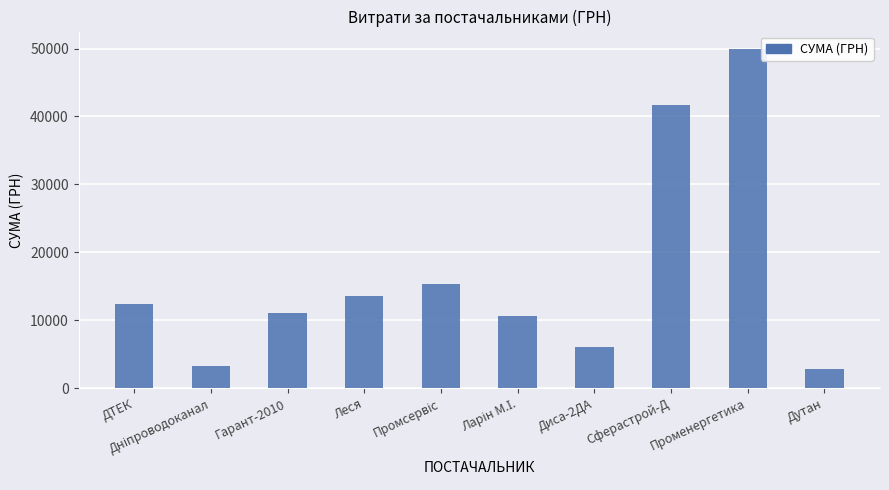

Which category has the highest value across all series?

Променергетика